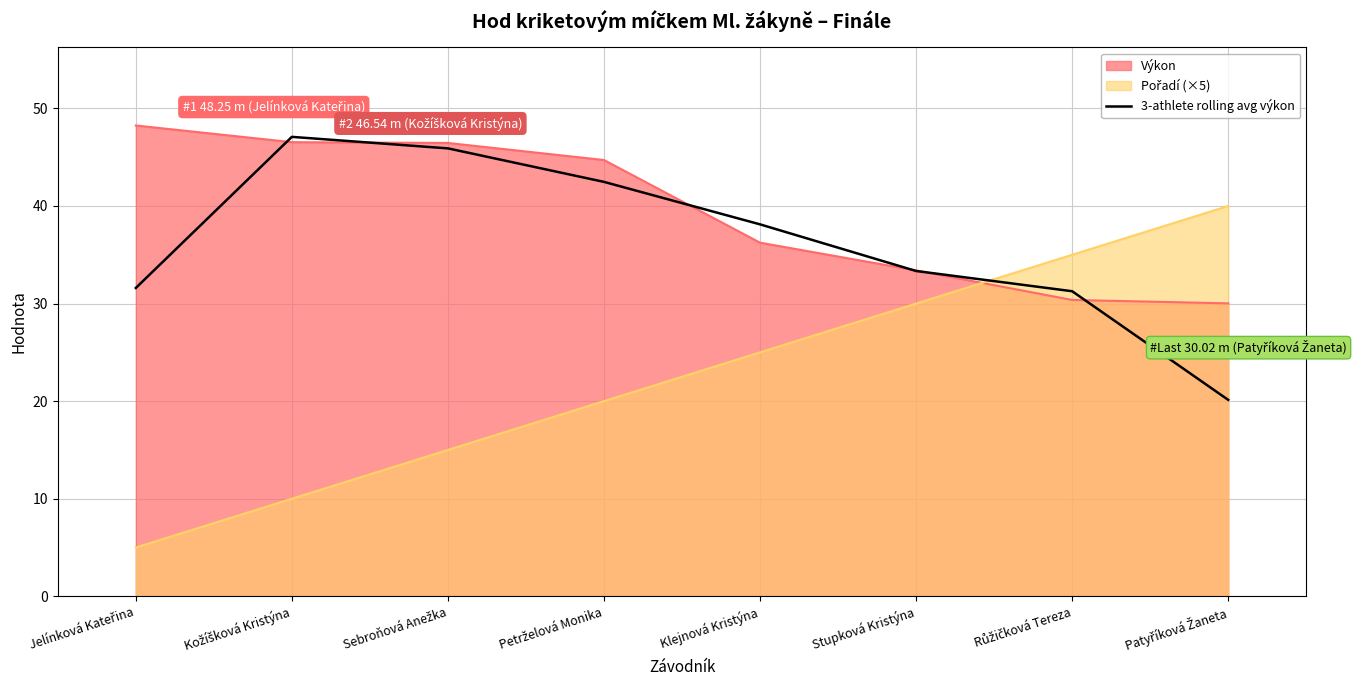

How many categories are shown in the chart?

8